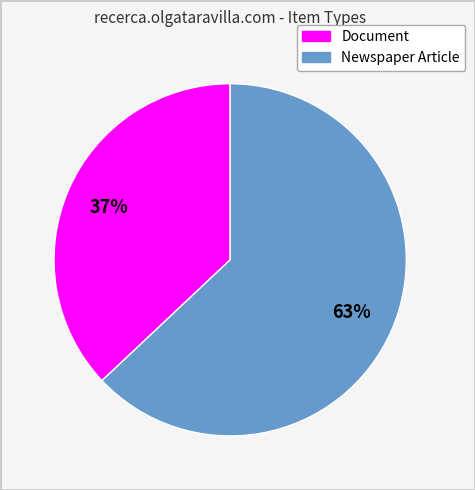

What percentage is the Newspaper Article slice, to the nearest percent?

63%